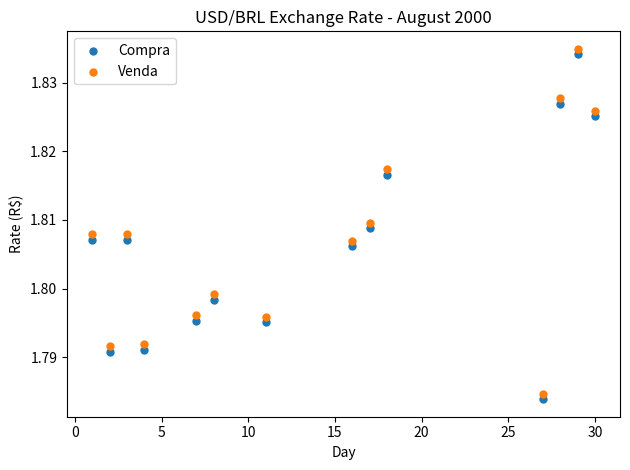

Which series reaches the maximum Y coordinate?

Venda